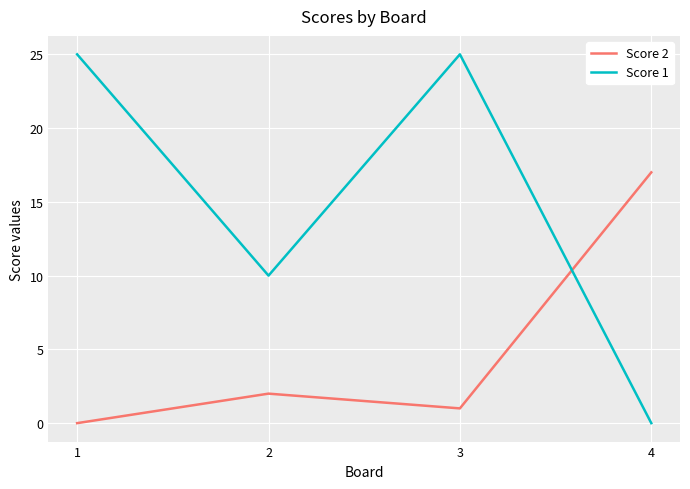

At how many categories does at least one series exceed 4?

4